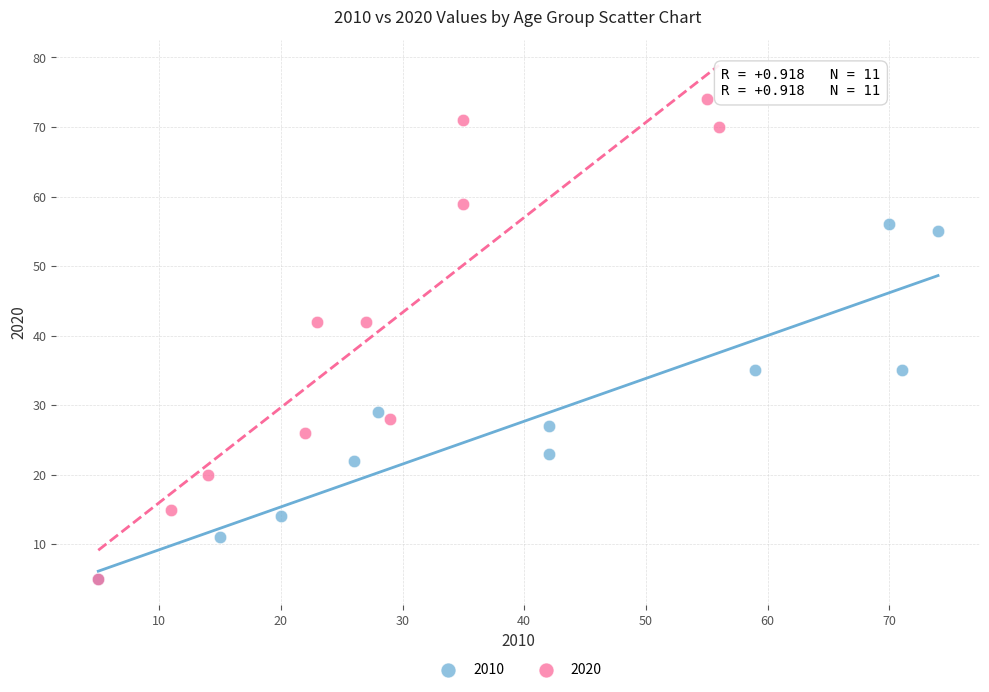

Which series contains the highest Y value?

2020